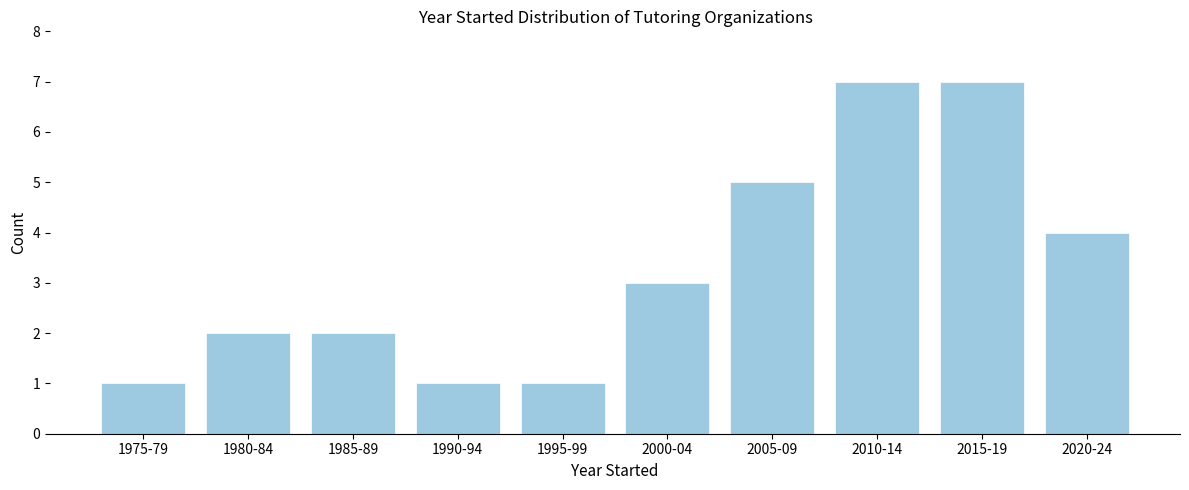

Reading left to right, what are all the values shown in this chart?

1	2	2	1	1	3	5	7	7	4